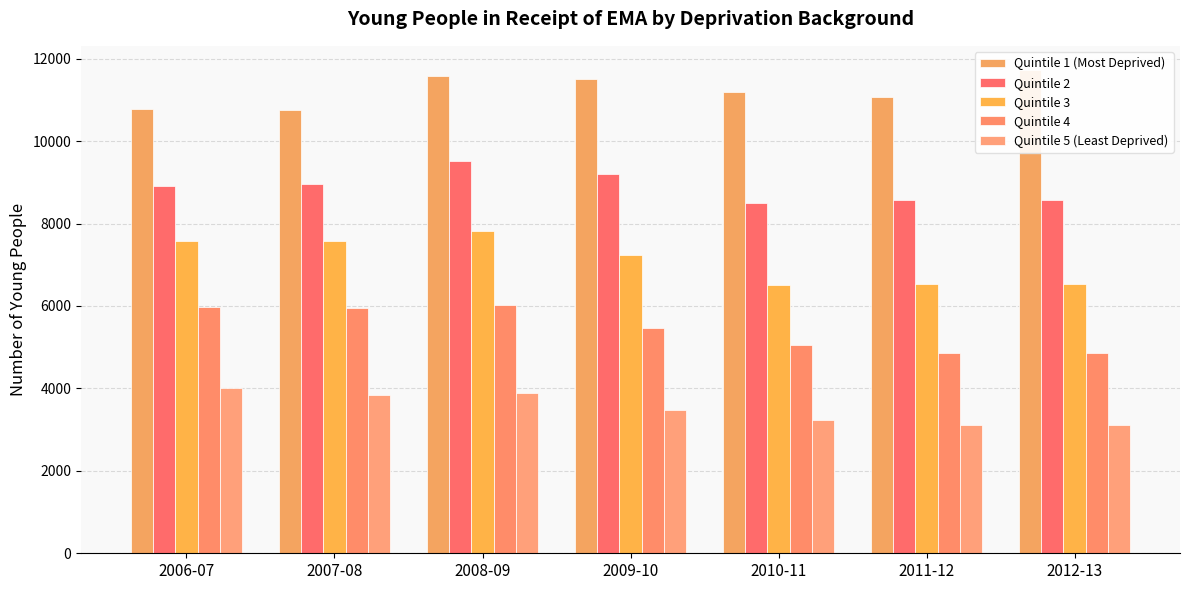

How many values in the Quintile 4 series are below 5455?

3